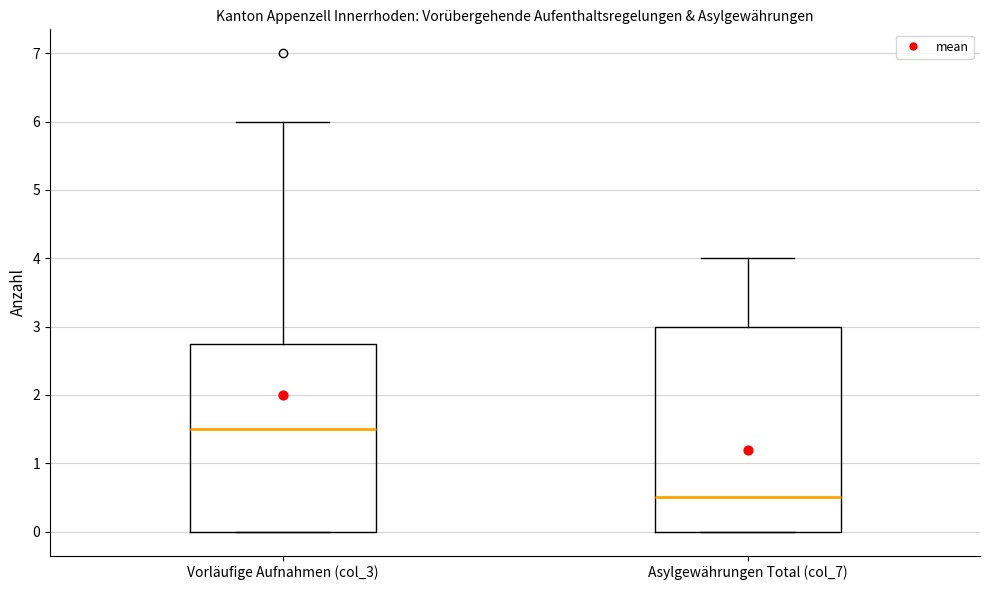

Where does the upper whisker of the box for Asylgewährungen Total (col_7) end on the y-axis? The values are not printed on the chart, so give them approximately, as read against the axis.

4.0